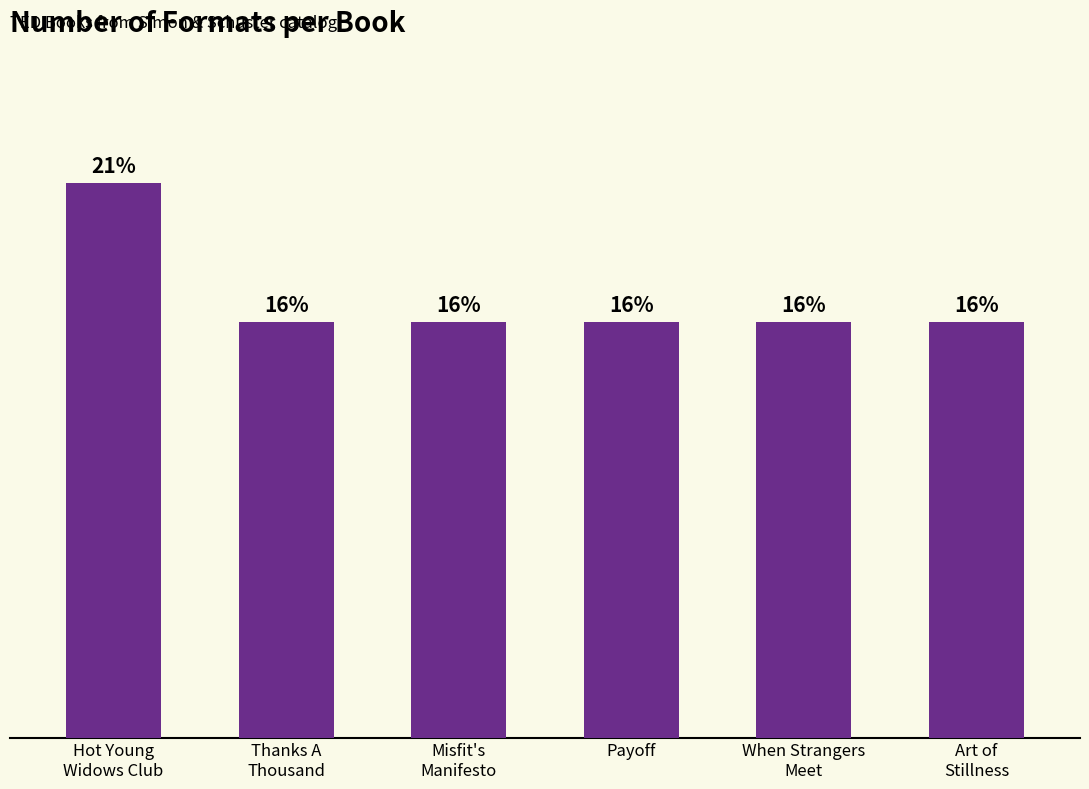

Which label corresponds to the smallest value in the chart?

Thanks A
Thousand